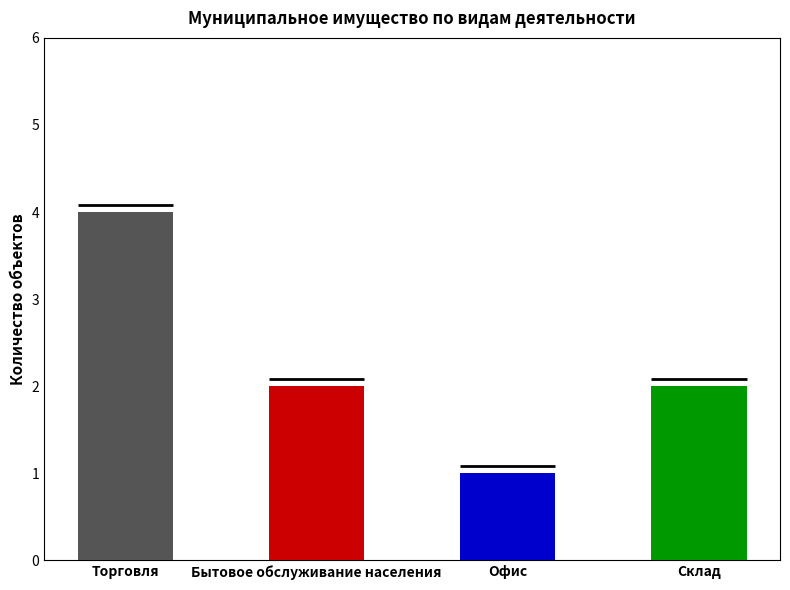

Is it true that the value at Торговля is 4?

True